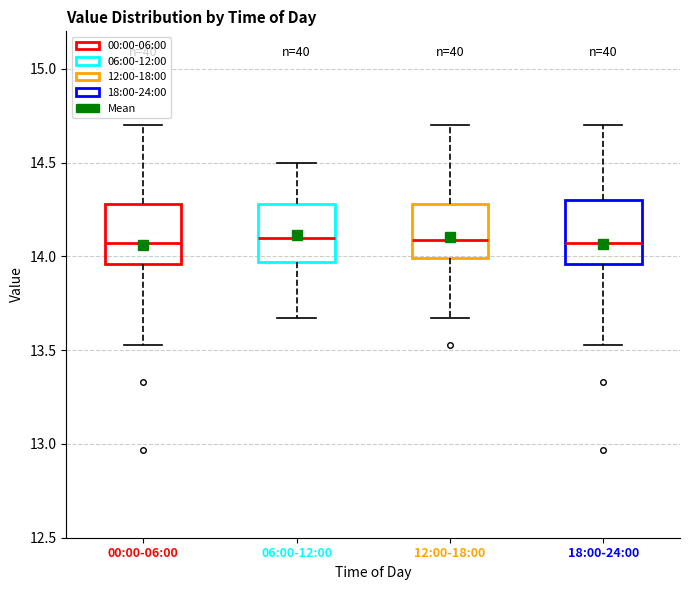

Reading left to right, read every box against the y-axis: the position of its median line, the range the box covers, and the ends of its whiskers. The values are not printed on the chart, so give them approximately, as read against the axis.

00:00-06:00: median 14.05, box 13.95 to 14.30, whiskers 13.55 to 14.70
06:00-12:00: median 14.10, box 13.95 to 14.30, whiskers 13.65 to 14.50
12:00-18:00: median 14.10, box 14.00 to 14.30, whiskers 13.65 to 14.70
18:00-24:00: median 14.05, box 13.95 to 14.30, whiskers 13.55 to 14.70